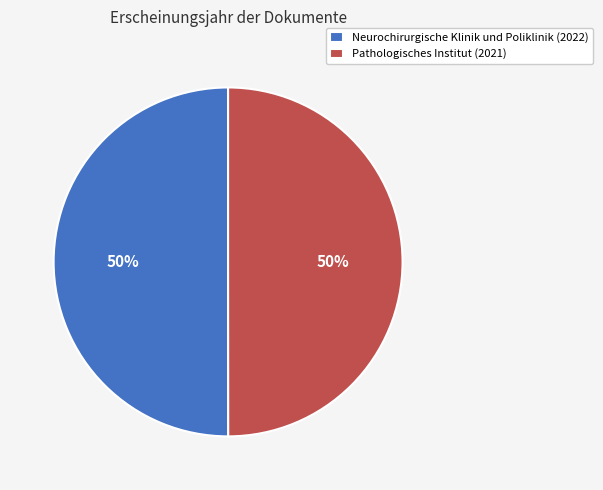

How many slices are in this pie chart?

2